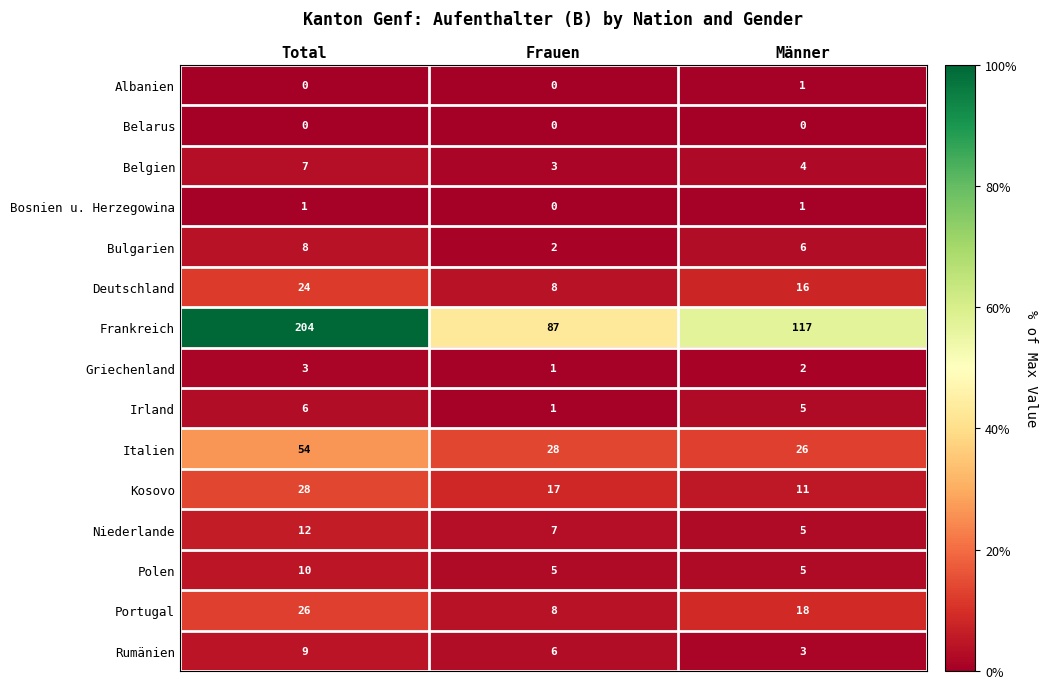

Rank the categories by Portugal value from highest to lowest.

Total, Männer, Frauen